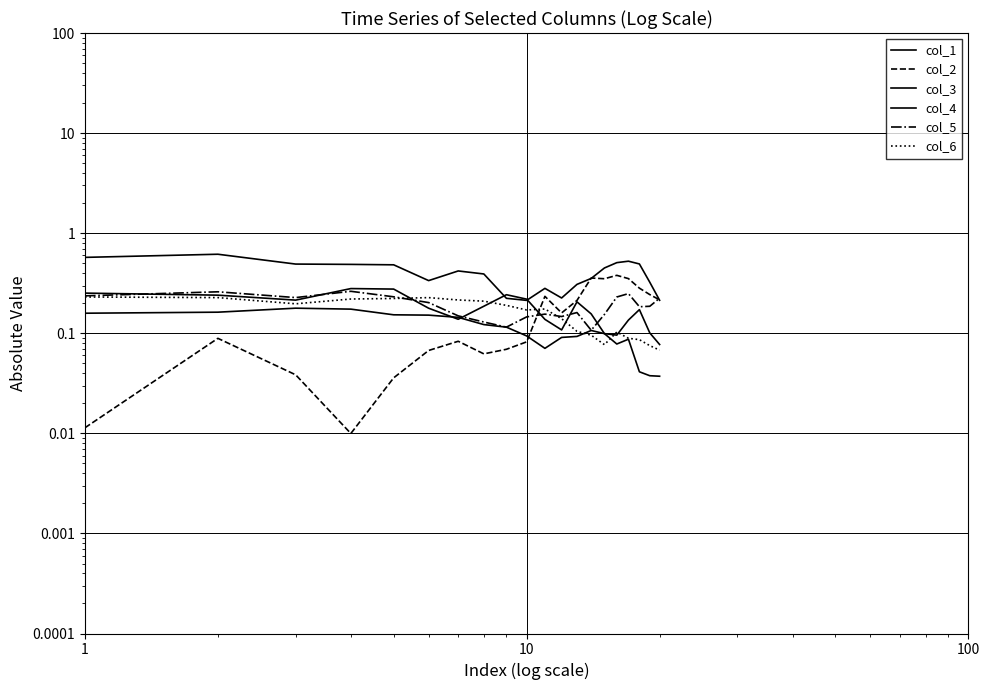

How many interior local peaks does the col_5 series have?

5